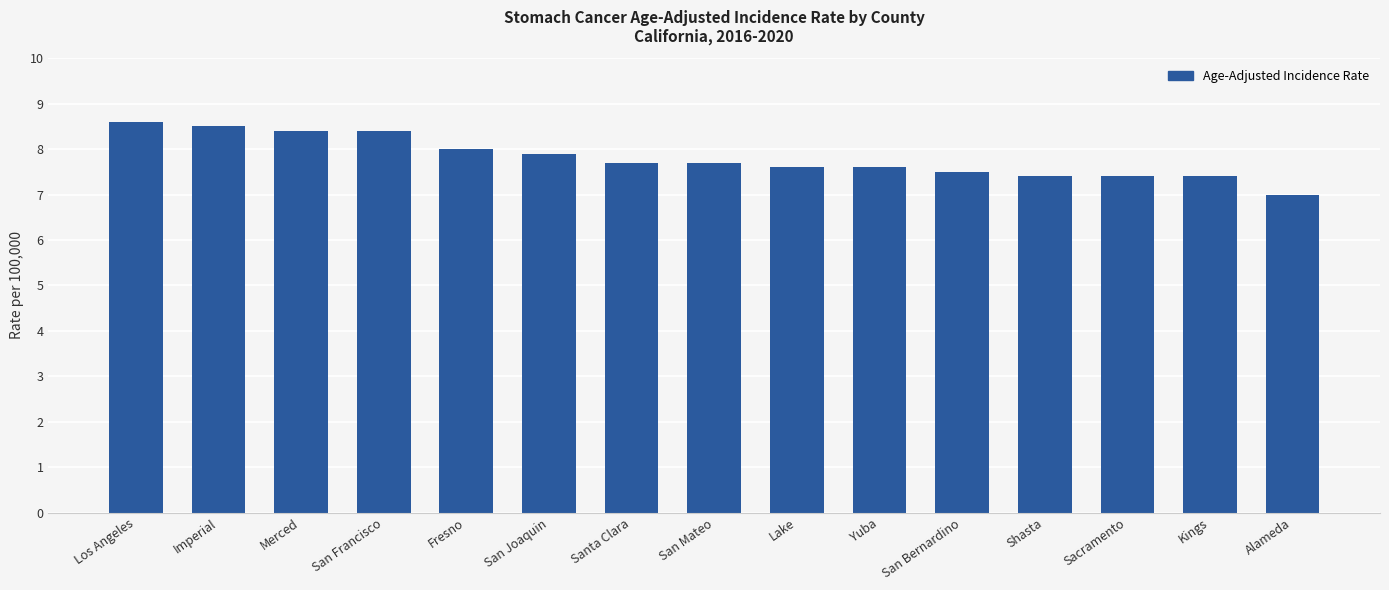

What is the ratio of the value at Los Angeles to the value at Yuba?

1.1